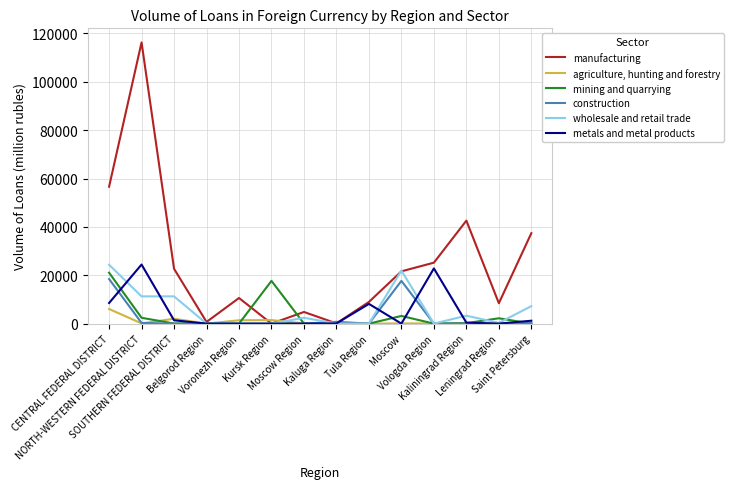

Which series has the widest spread of values?

manufacturing